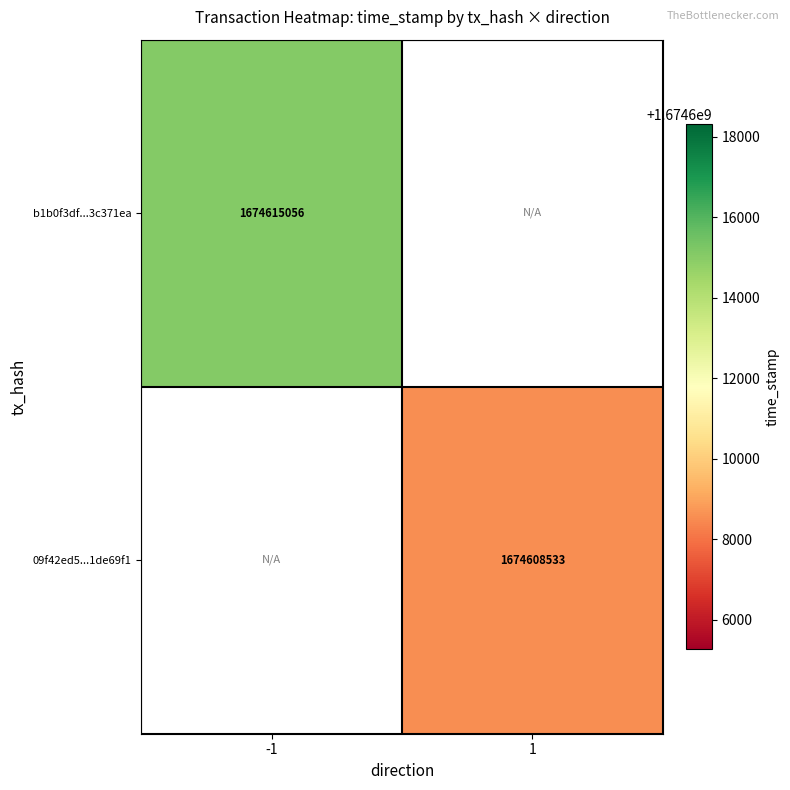

Is it true that b1b0f3df...3c371ea equals 2552567125.8 at -1?

False